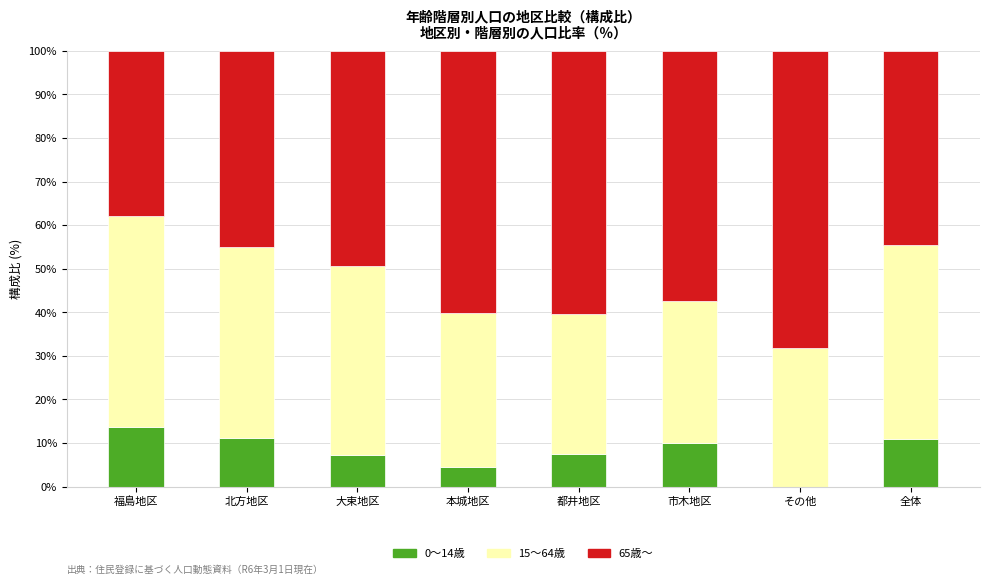

What is the sum of all 0～14歳 values?

65.3